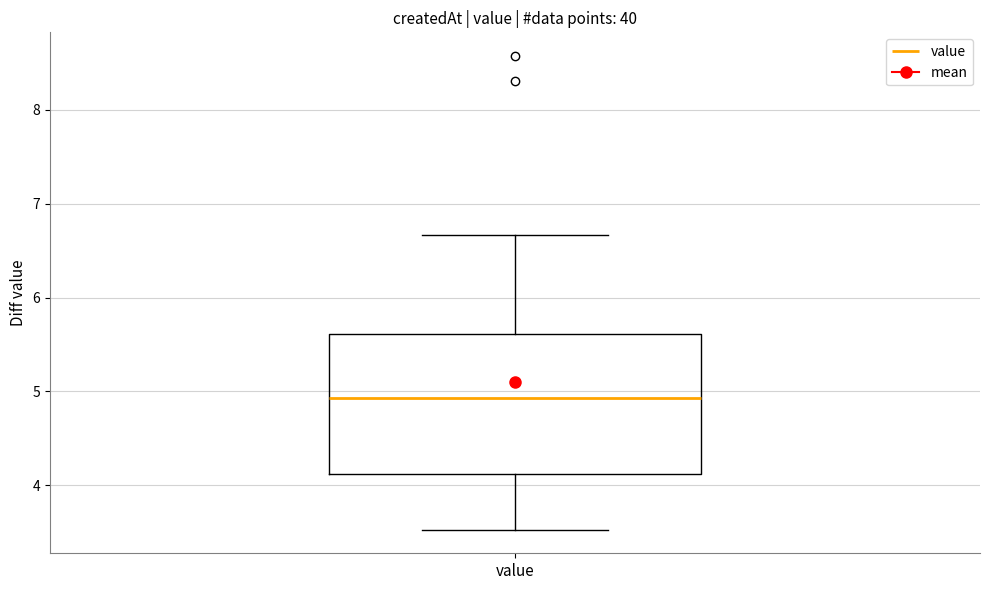

Where is the lower edge of the box for value on the y-axis? The values are not printed on the chart, so give them approximately, as read against the axis.

4.1